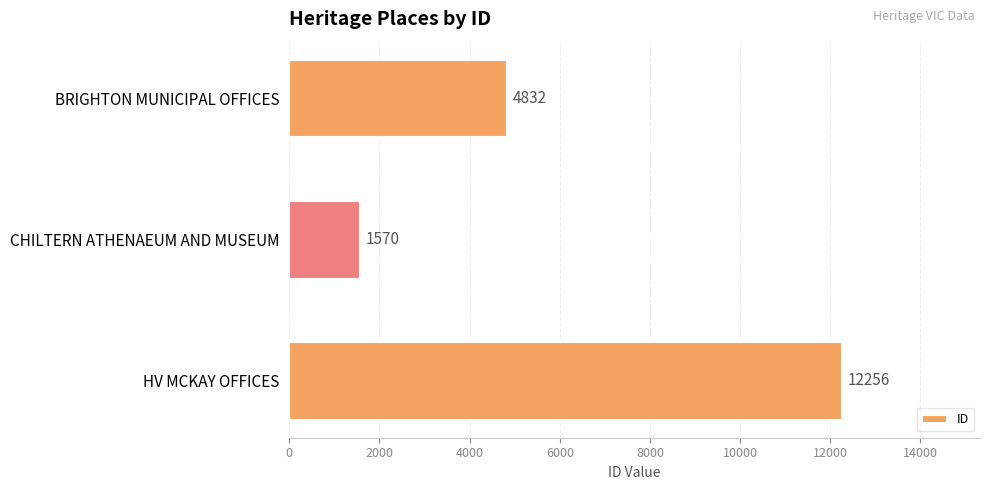

Are the bars horizontal?

Yes